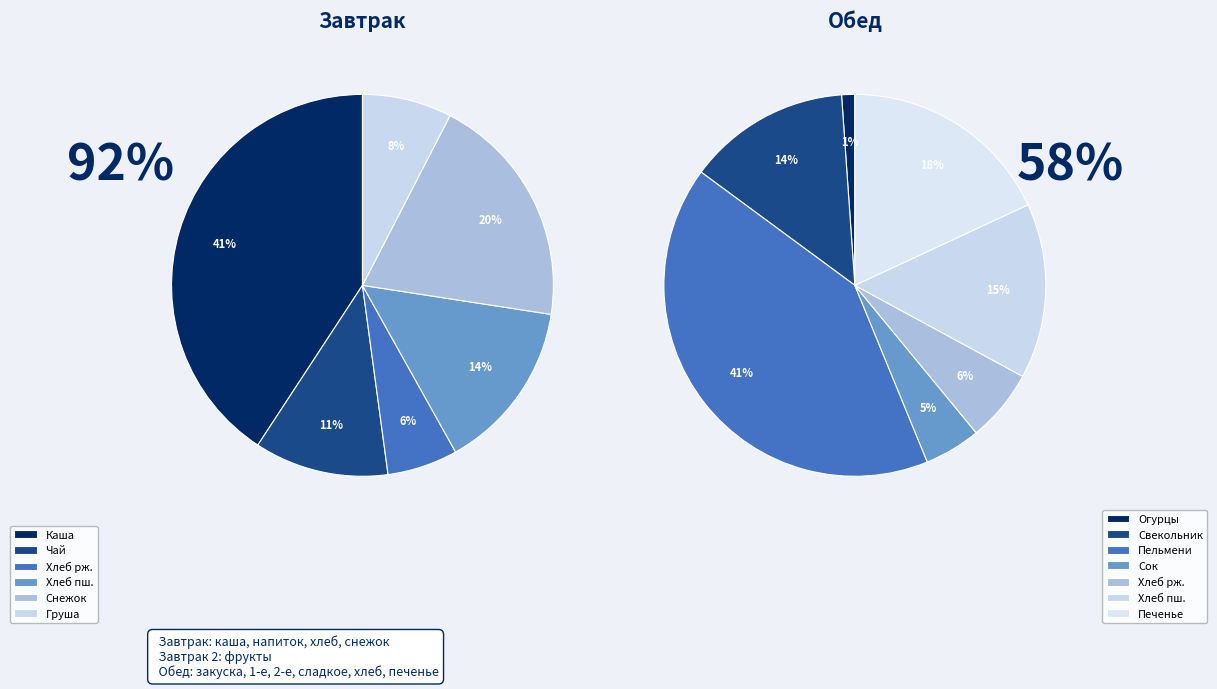

Which slice is the smallest?

Огурцы порционно